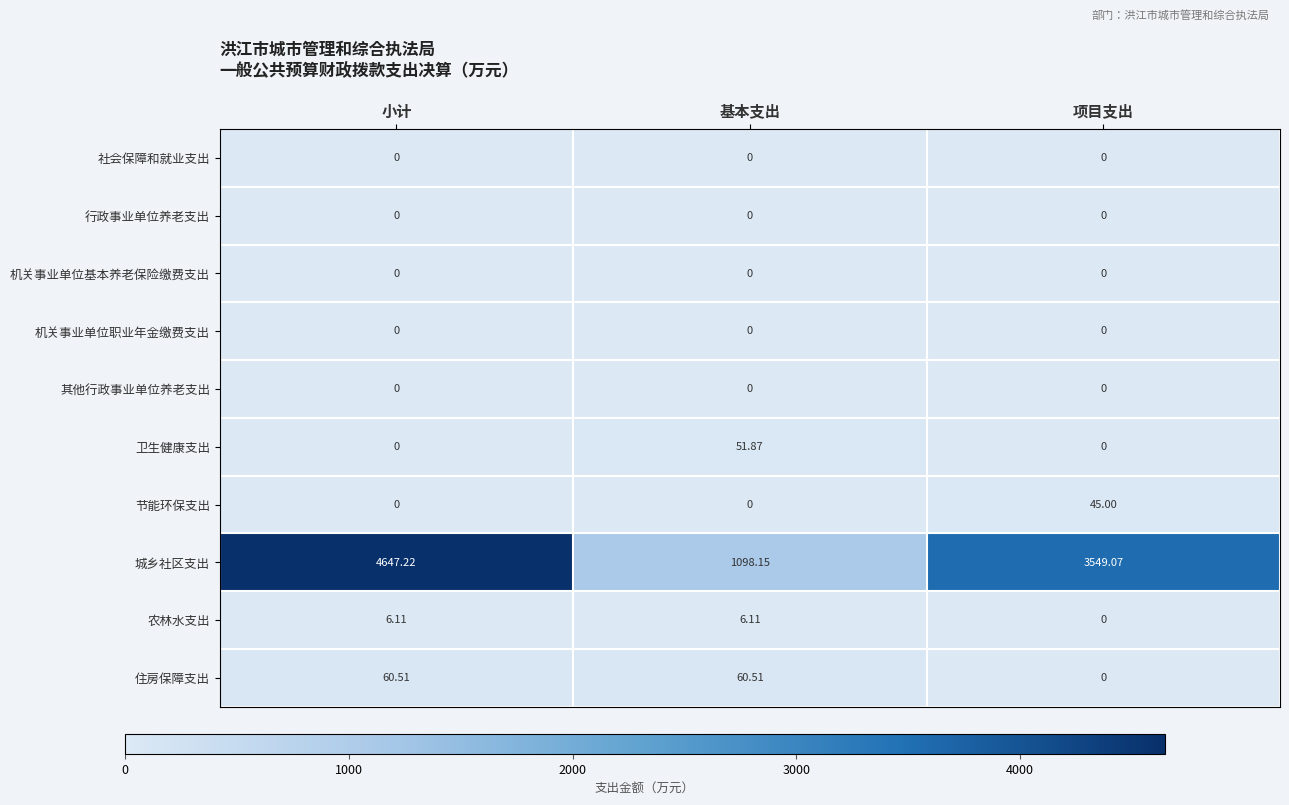

Is the value of 机关事业单位职业年金缴费支出 at 小计 greater than the value of 住房保障支出 at 小计?

No